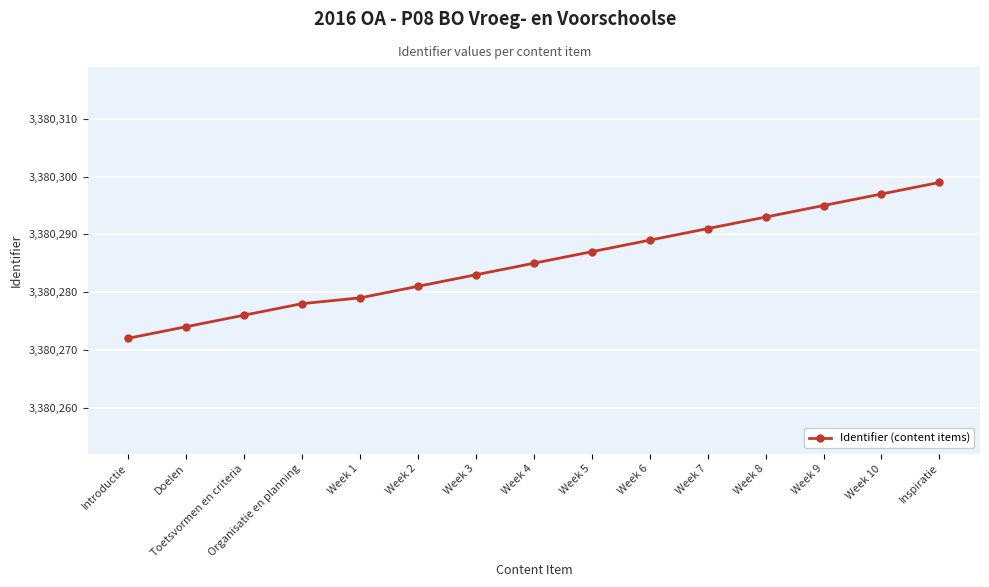

Between Week 8 and Week 5, which is larger?

Week 8